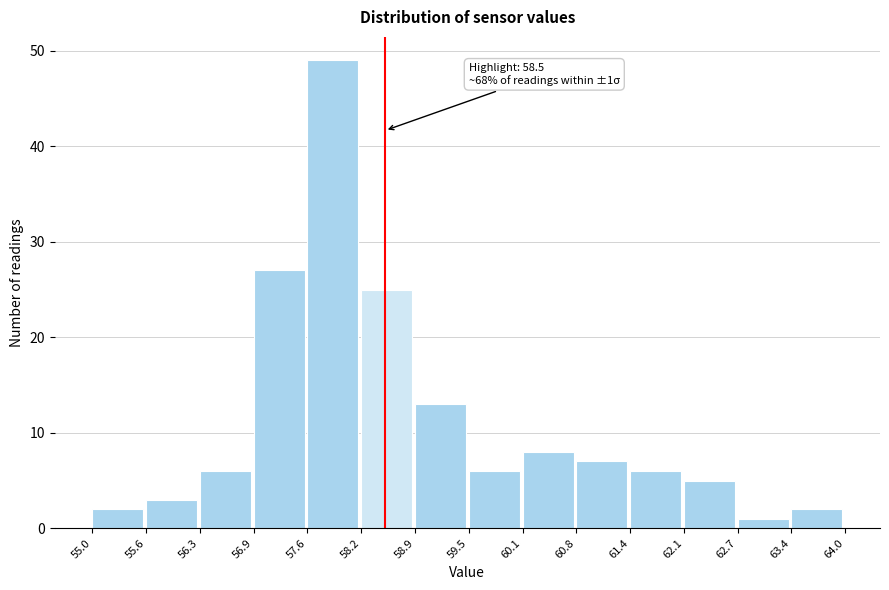

Which range on the x-axis has the tallest bar?

57.6 to 58.2